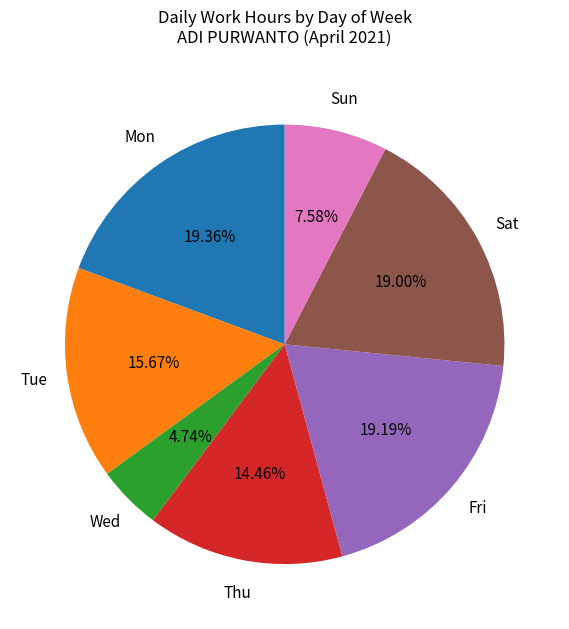

Is there a majority slice in this chart?

No